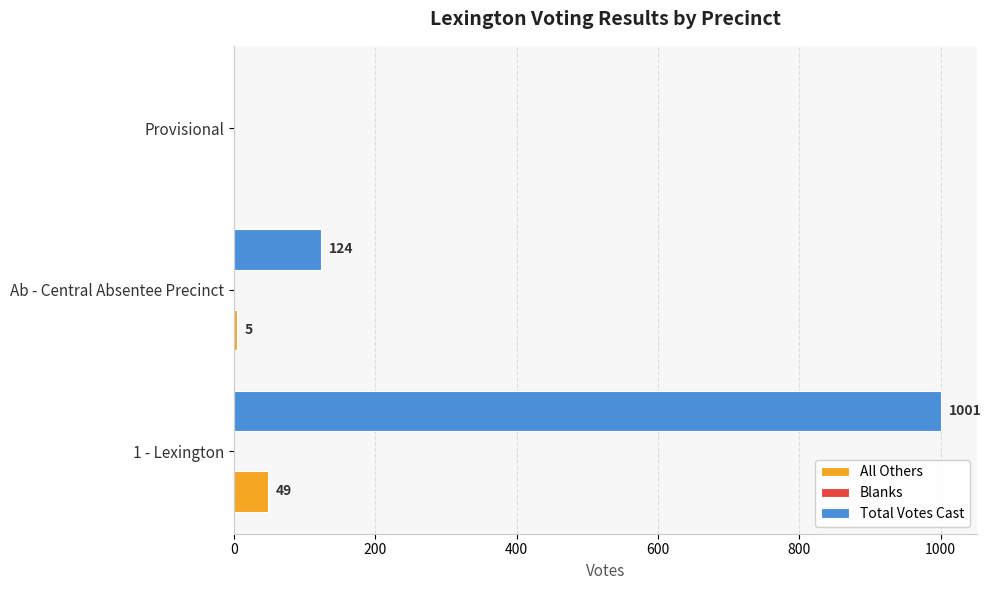

The value of All Others at 1 - Lexington is 49. True or false?

True